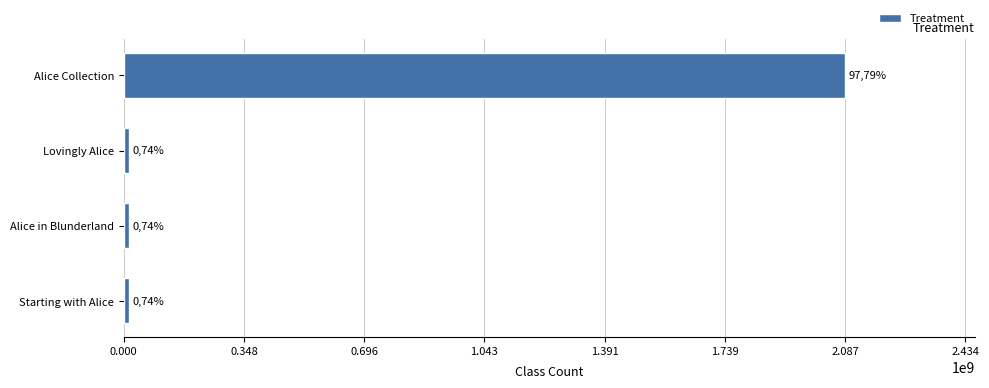

How many bars are there in total?

4